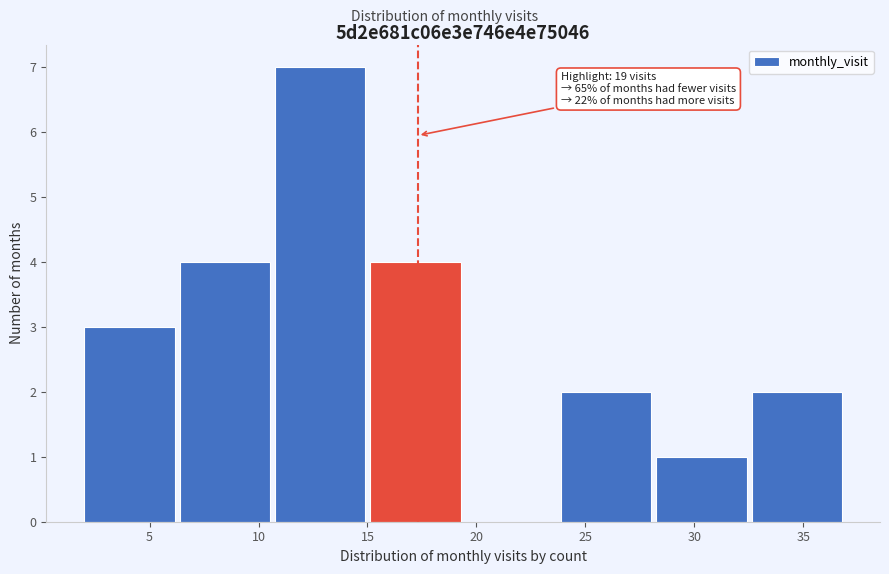

Which range on the x-axis has the tallest bar?

11.0 to 15.0